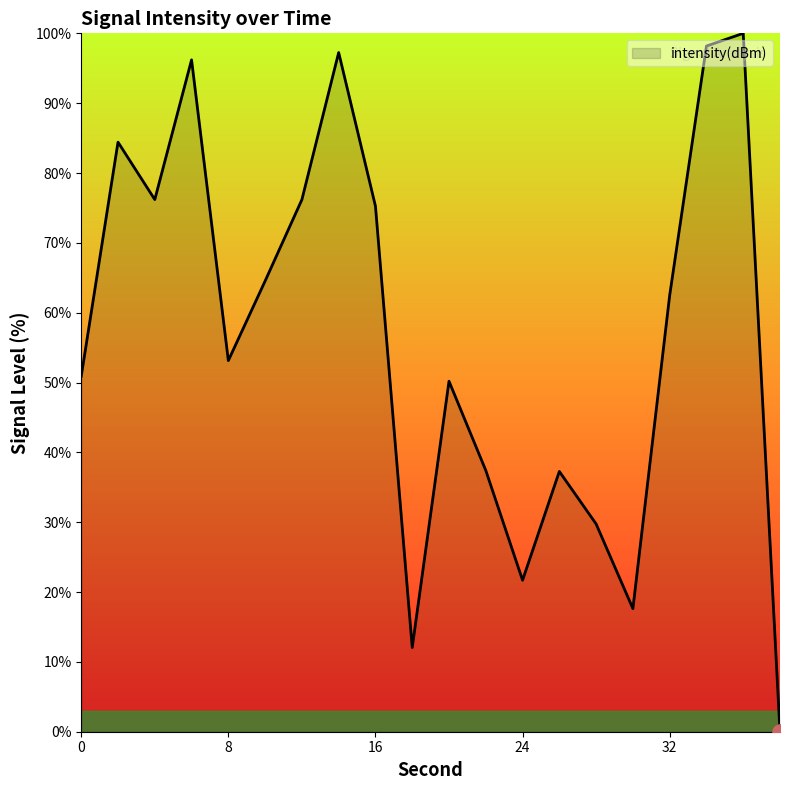

What is the greatest value displayed?

100.0